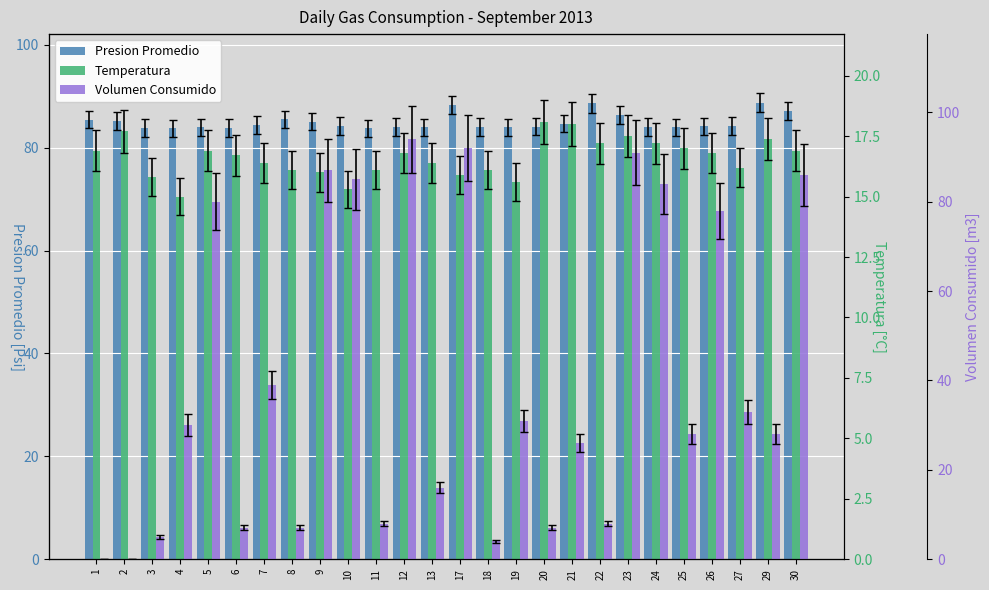

What is the difference between the highest and lowest values at 25?

66.9